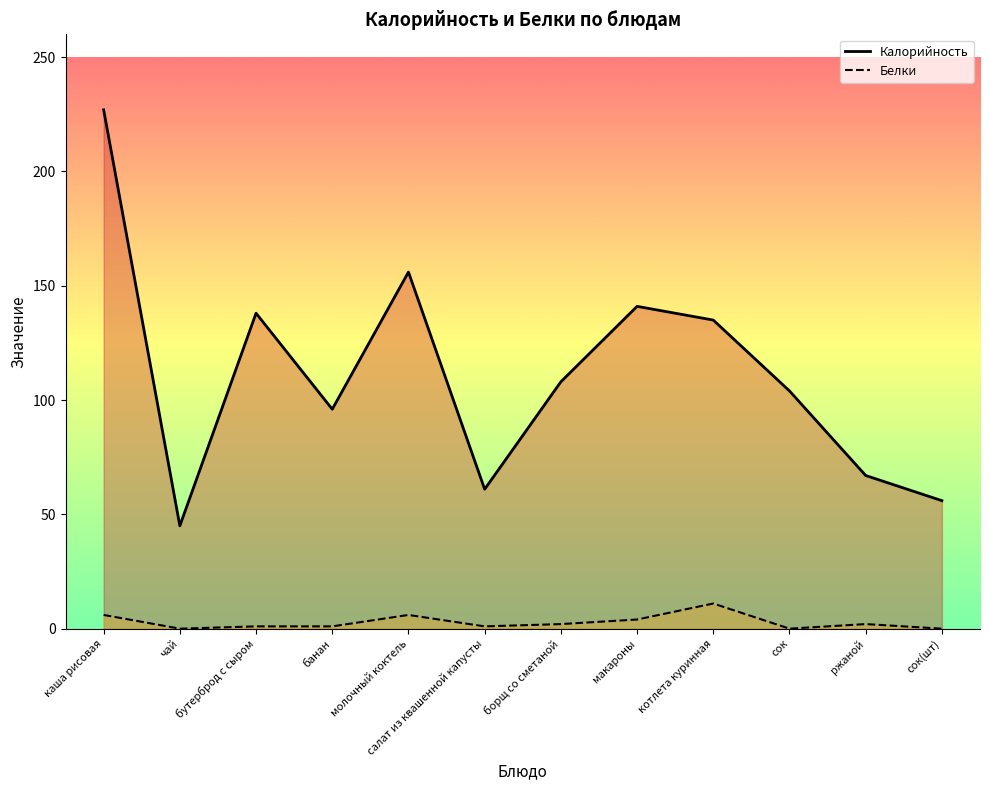

True or false: Калорийность has a value of 406 at каша рисовая.

False